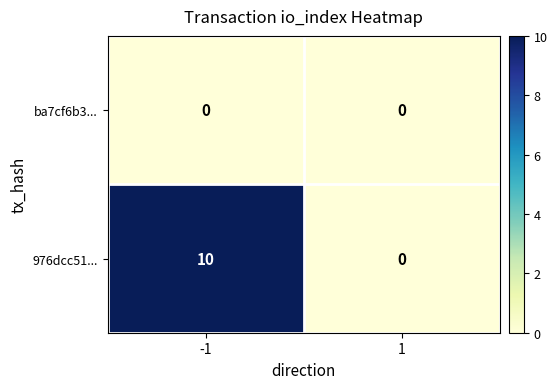

The 976dcc51... series shows 10 at -1. True or false?

True